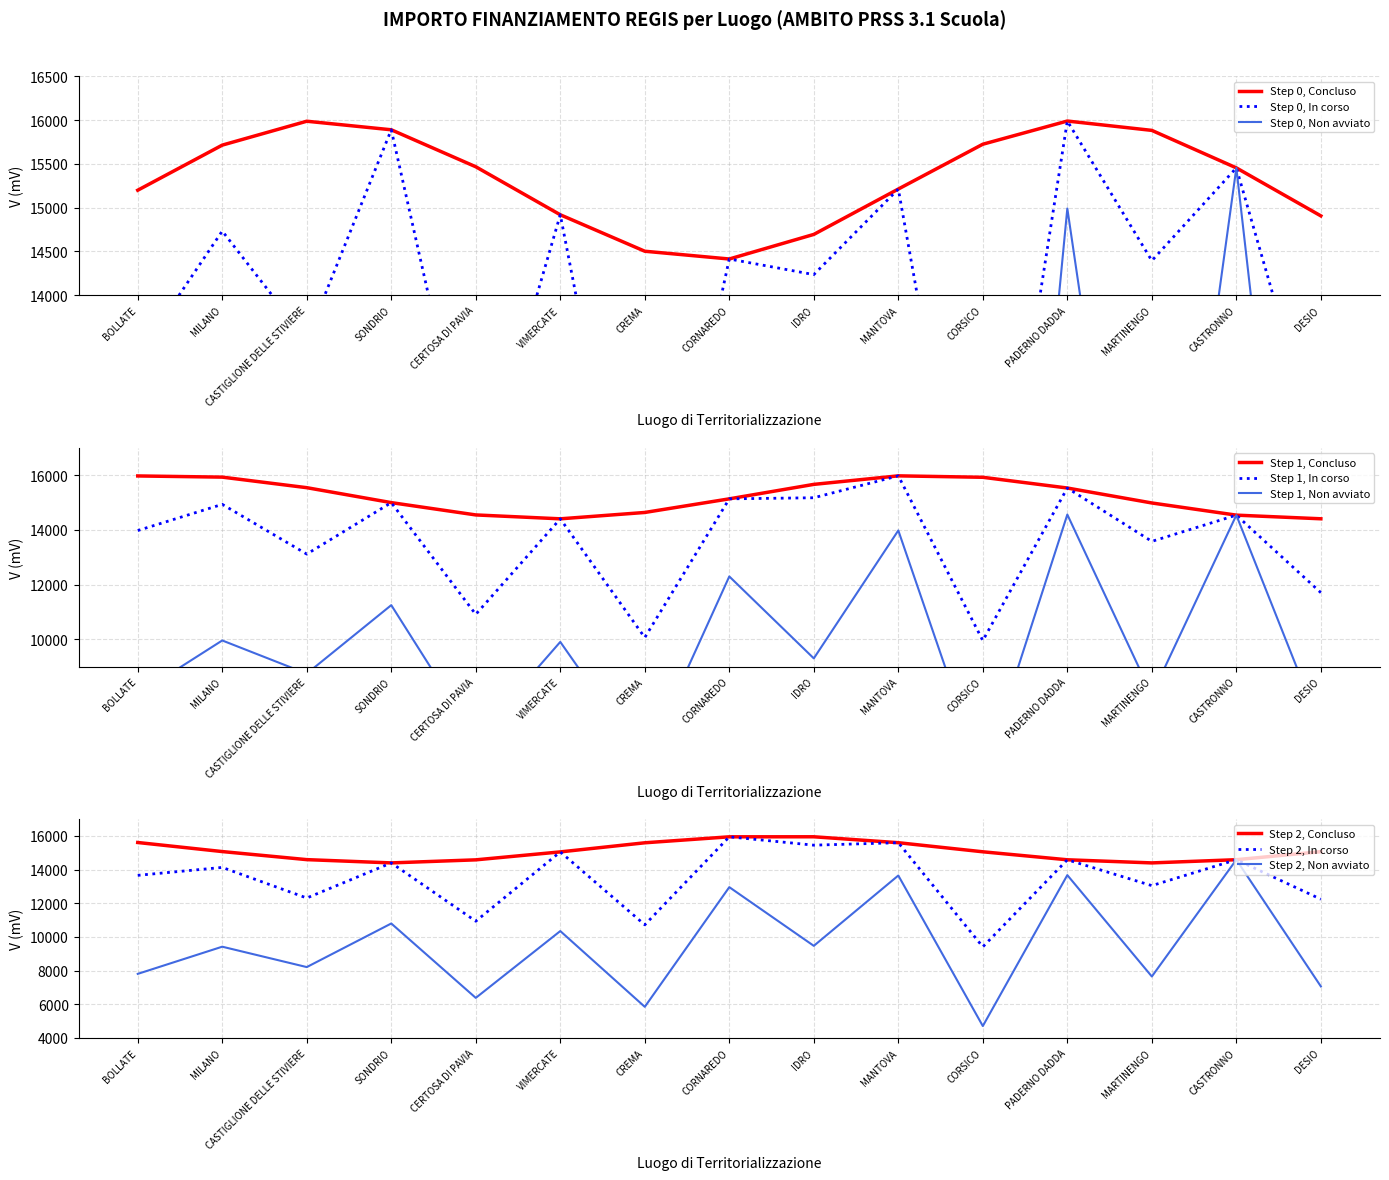

What is the minimum value for Step 0, Concluso?

14414.0